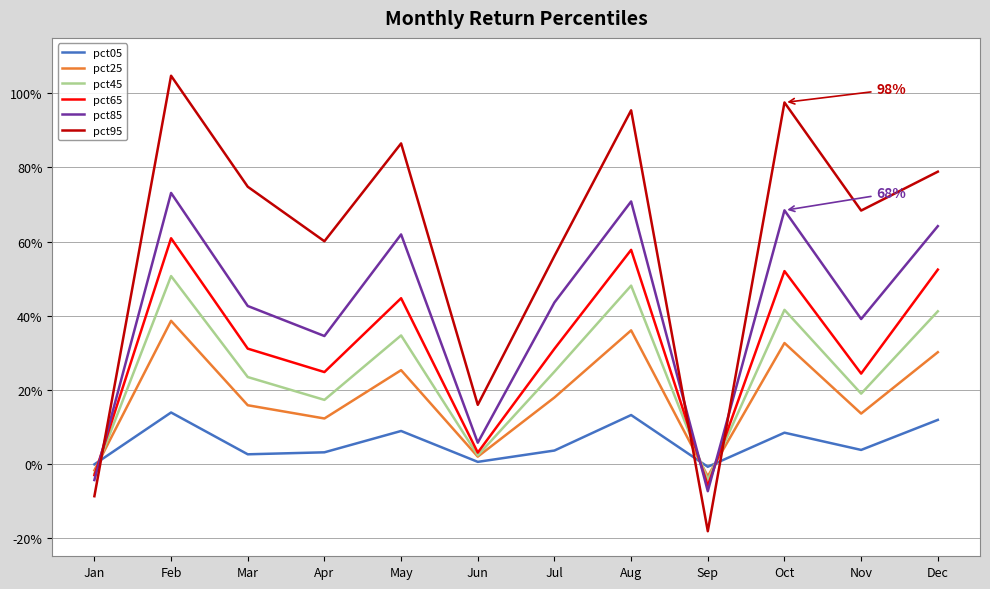

At which category does pct85 reach its first local peak?

Feb